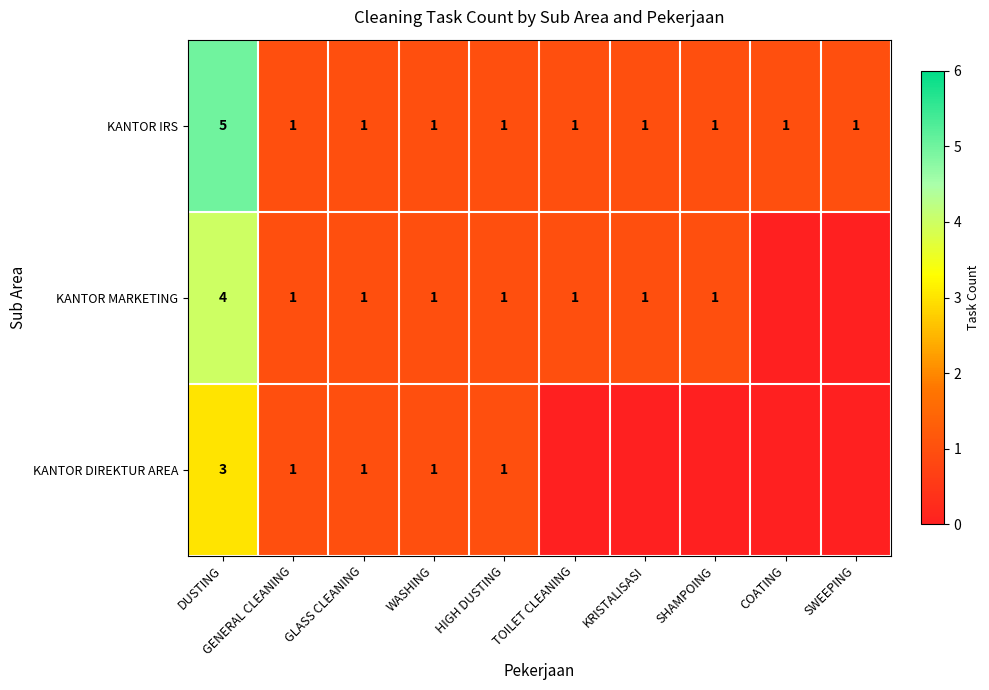

Count the number of categories in the chart.

10